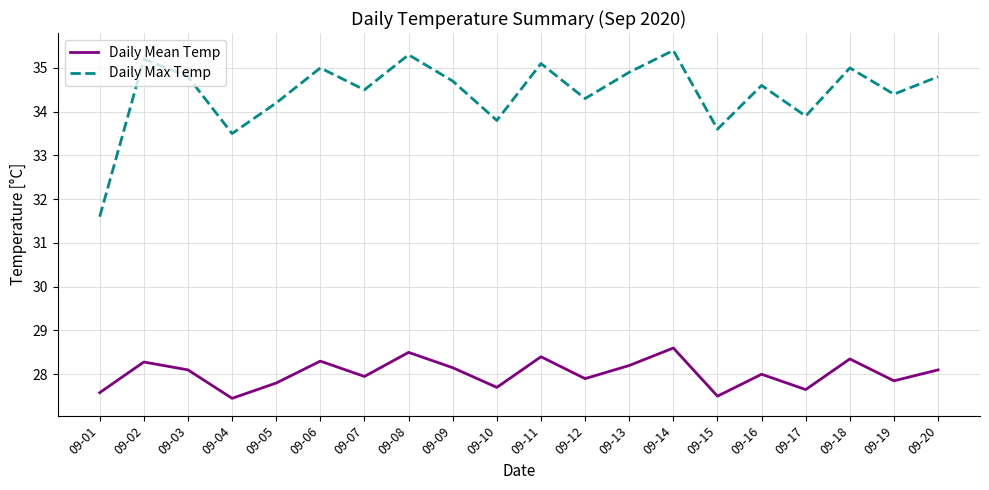

Which series has the largest total across all categories?

Daily Max Temp